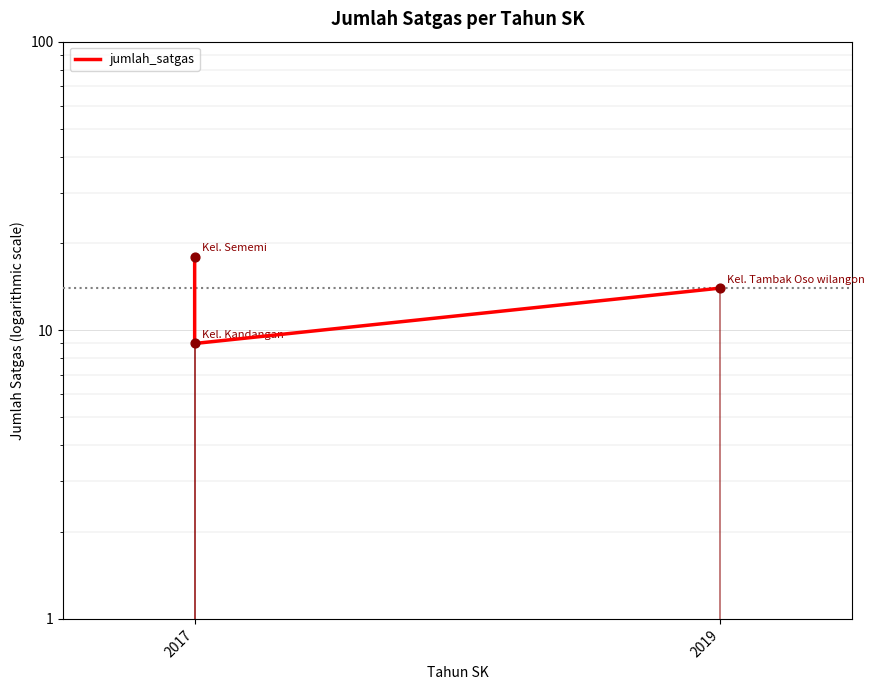

What is the ratio of the value at 2017 to the value at 2019?

2.0